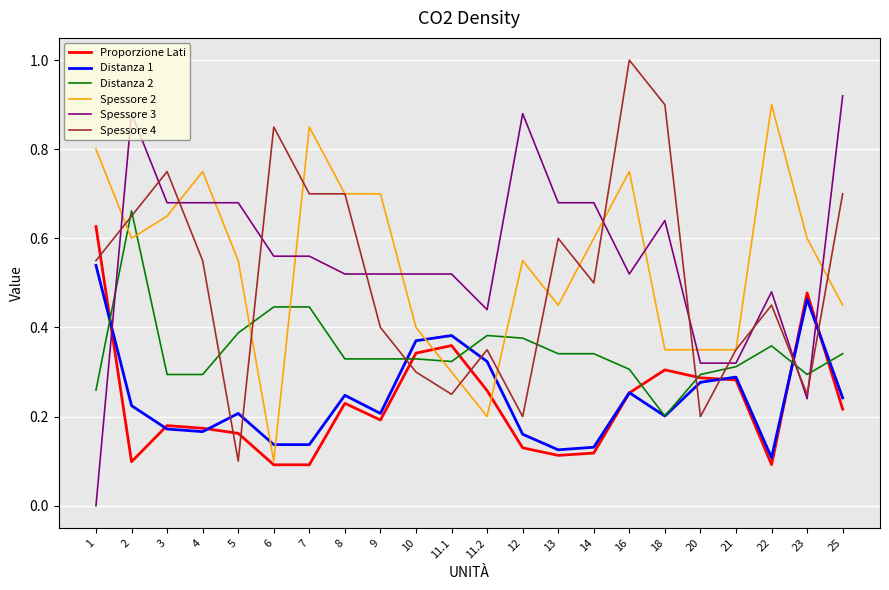

Is the value of Spessore 2 at 25 greater than the value of Proporzione Lati at 3?

Yes